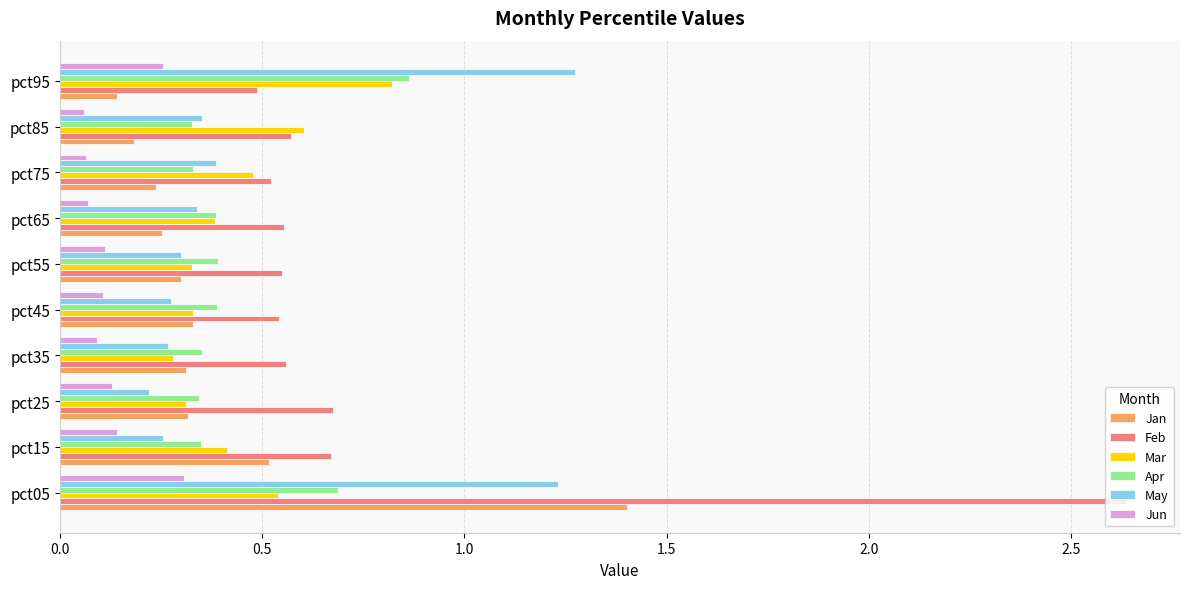

At which label is May closest to 0?

pct25